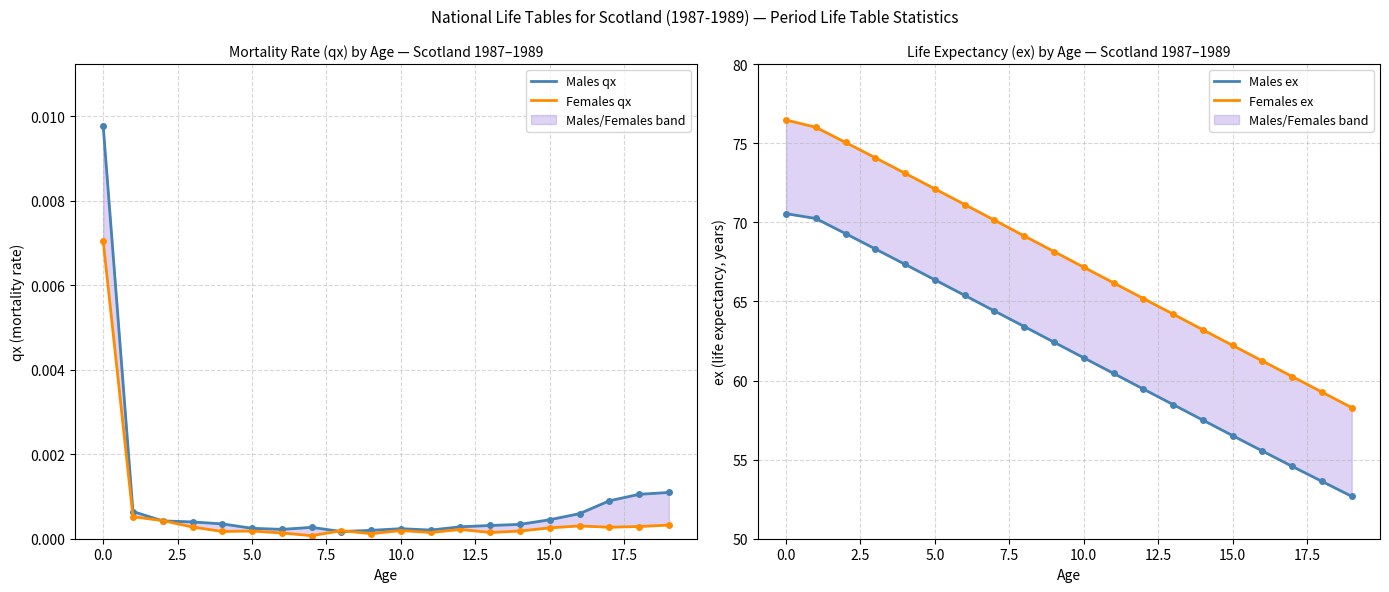

Which series has the largest range (max minus min)?

Females ex